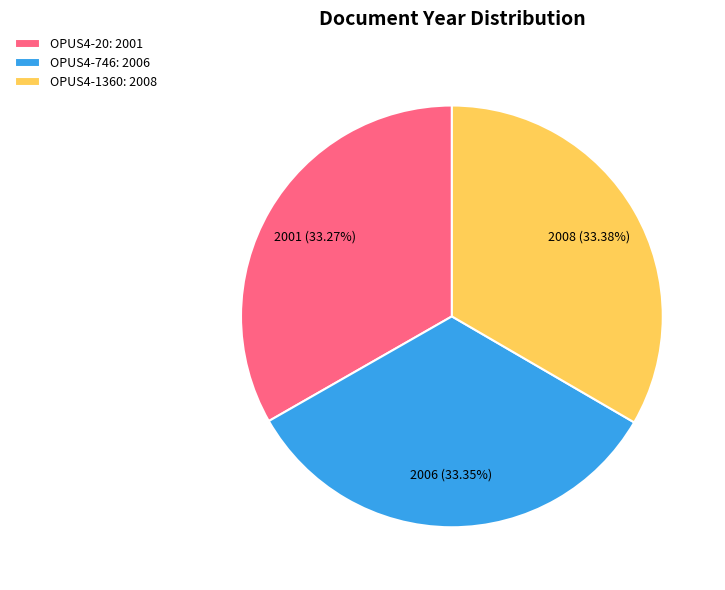

Does OPUS4-746: 2006 represent more than half of the total?

No